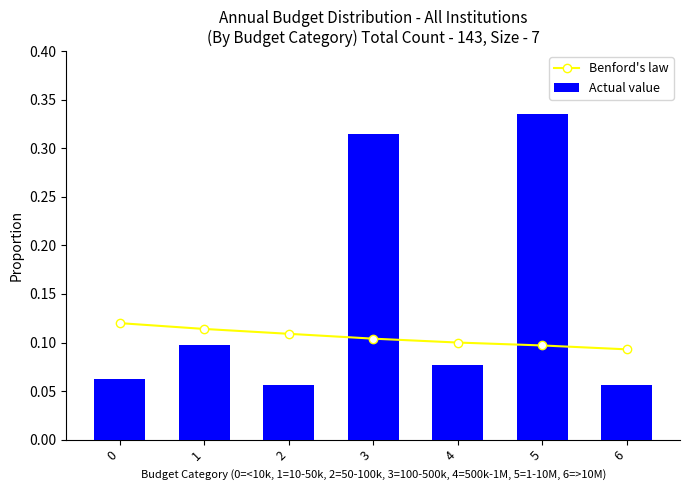

Reading left to right, what are all the values shown in this chart?

Benford's law: 0.1	0.1	0.1	0.1	0.1	0.1	0.1
Actual value: 0.1	0.1	0.1	0.3	0.1	0.3	0.1